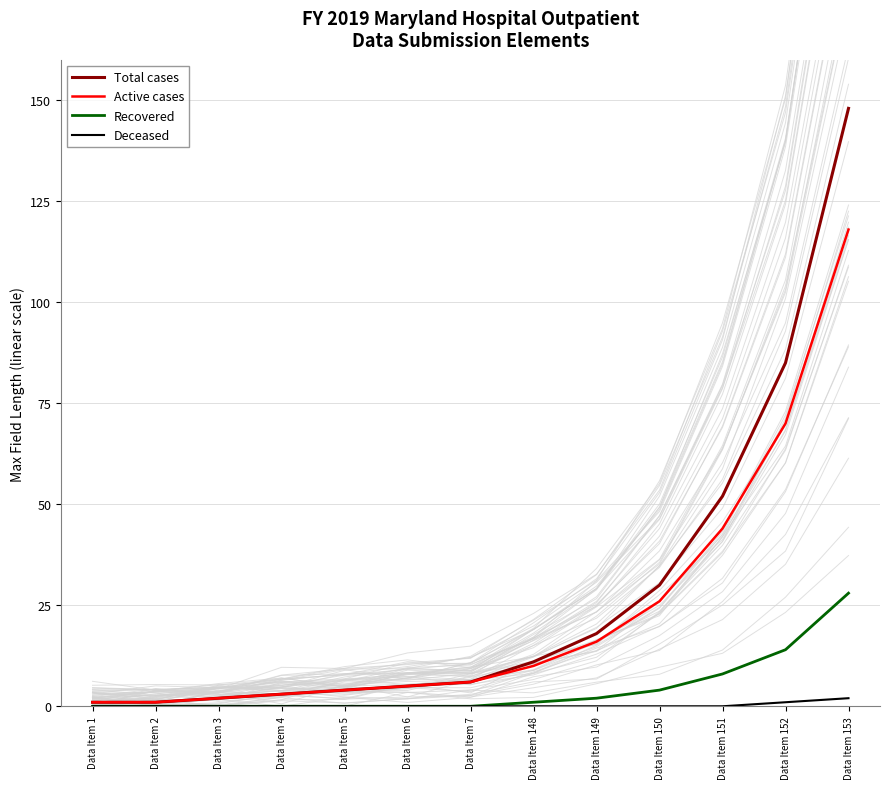

What is the difference between the maximum and minimum values in the Total cases series?

147